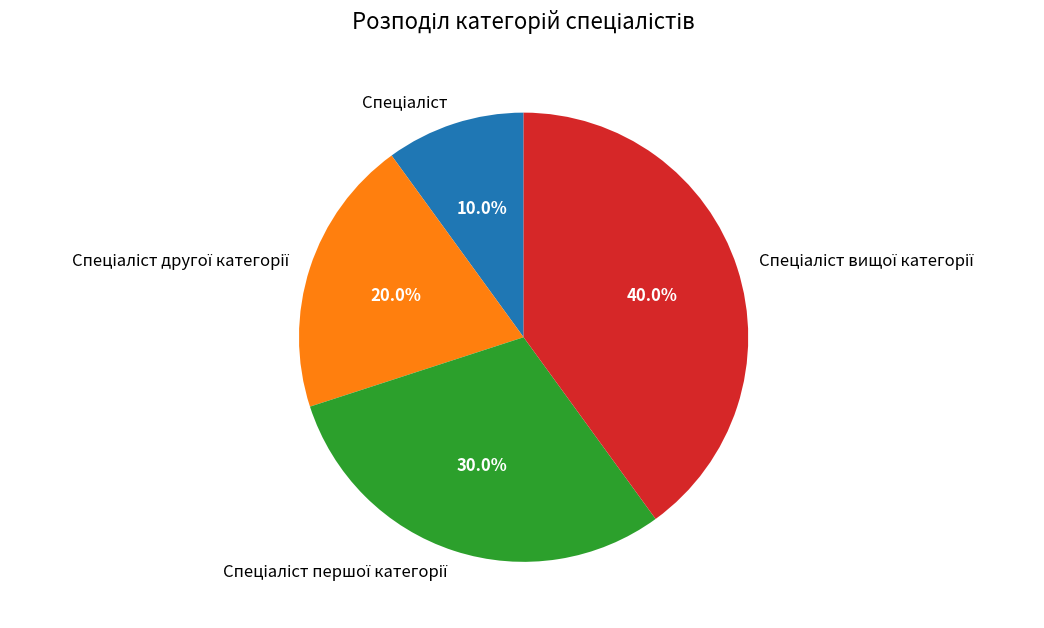

Is there a majority slice in this chart?

No